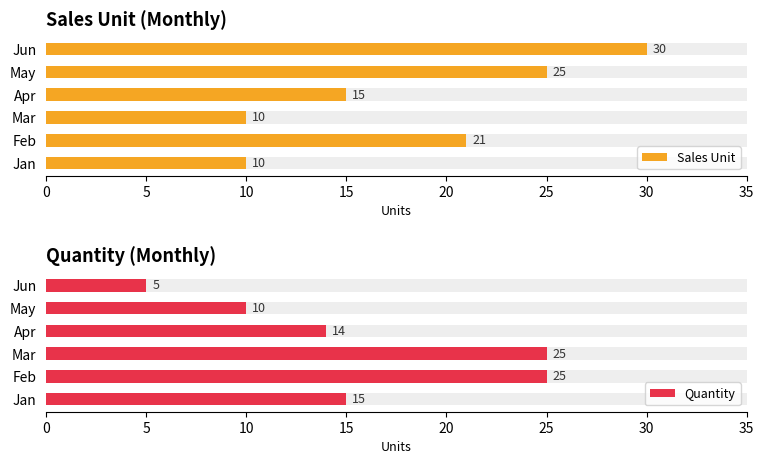

The Quantity series shows 13 at Mar. True or false?

False